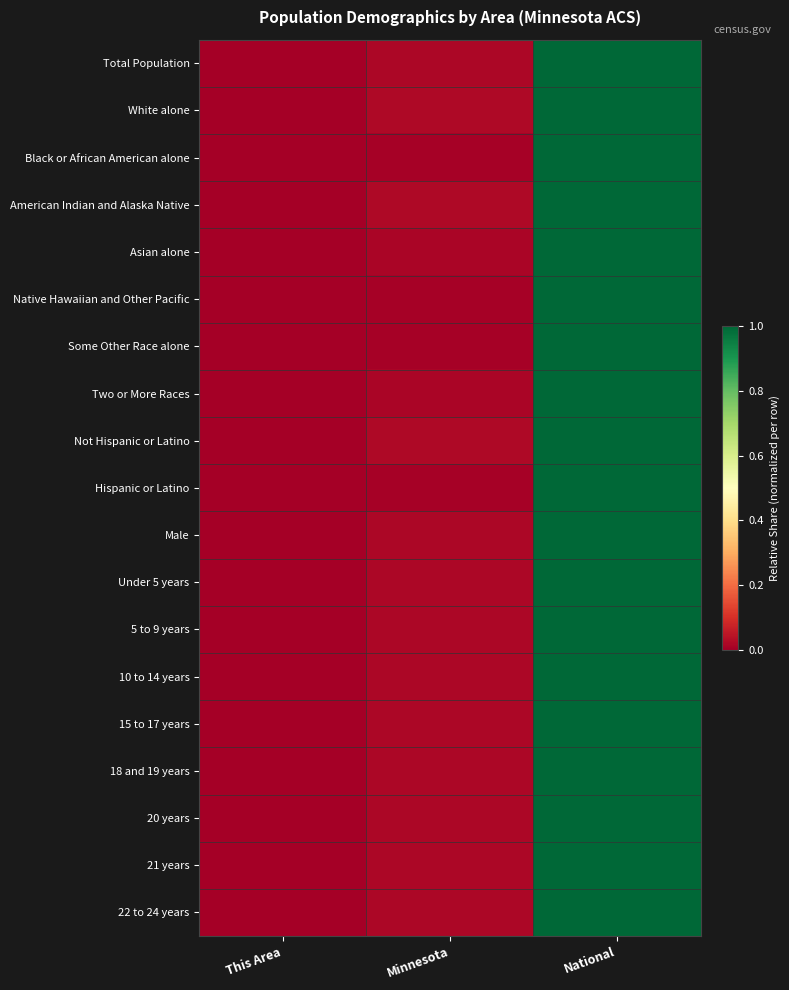

At which category does the chart reach its peak across all series?

National